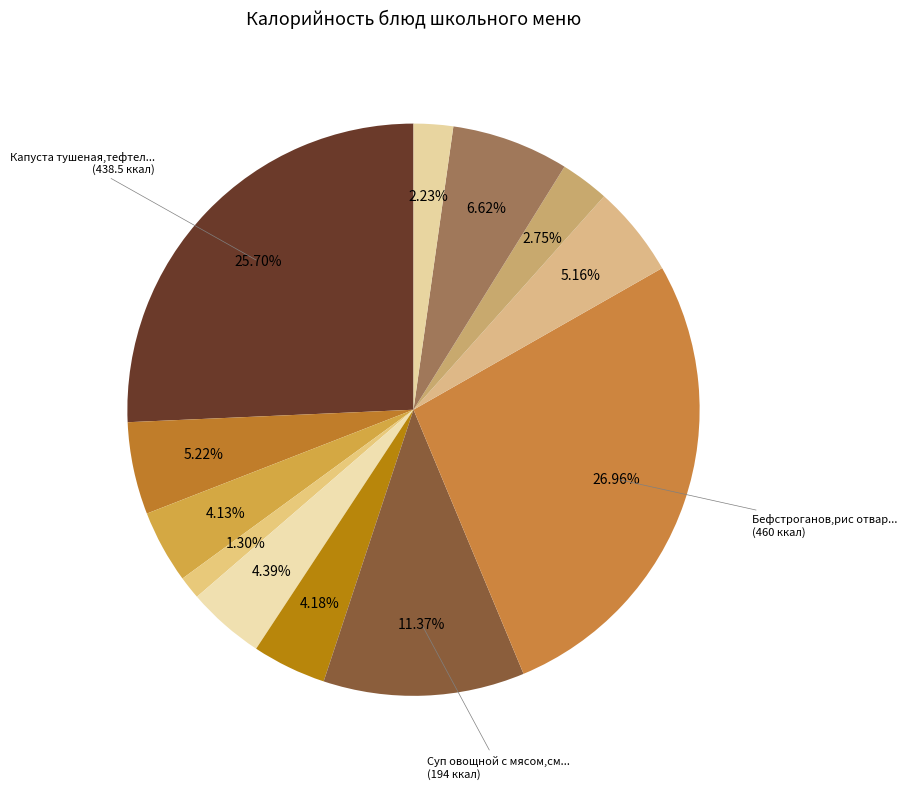

Is there a majority slice in this chart?

No